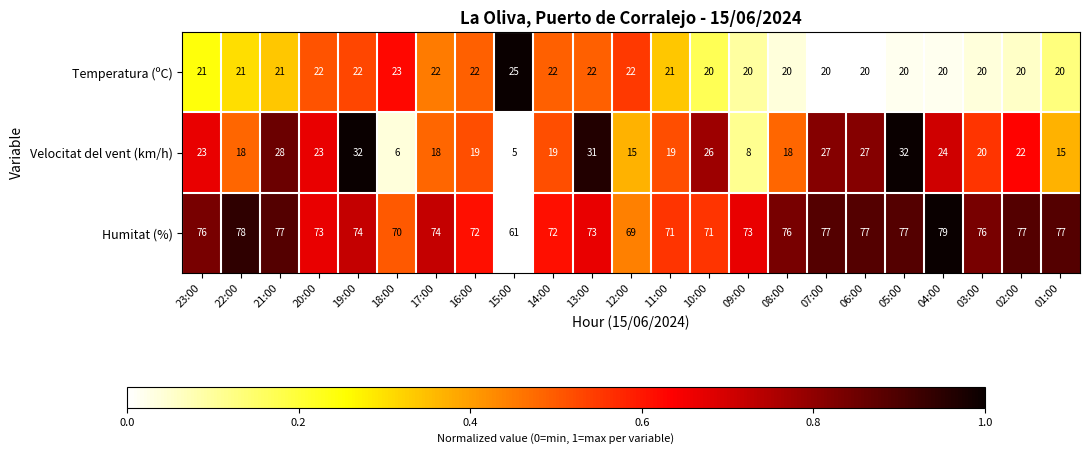

What is the sum of all Humitat (%) values?

1700